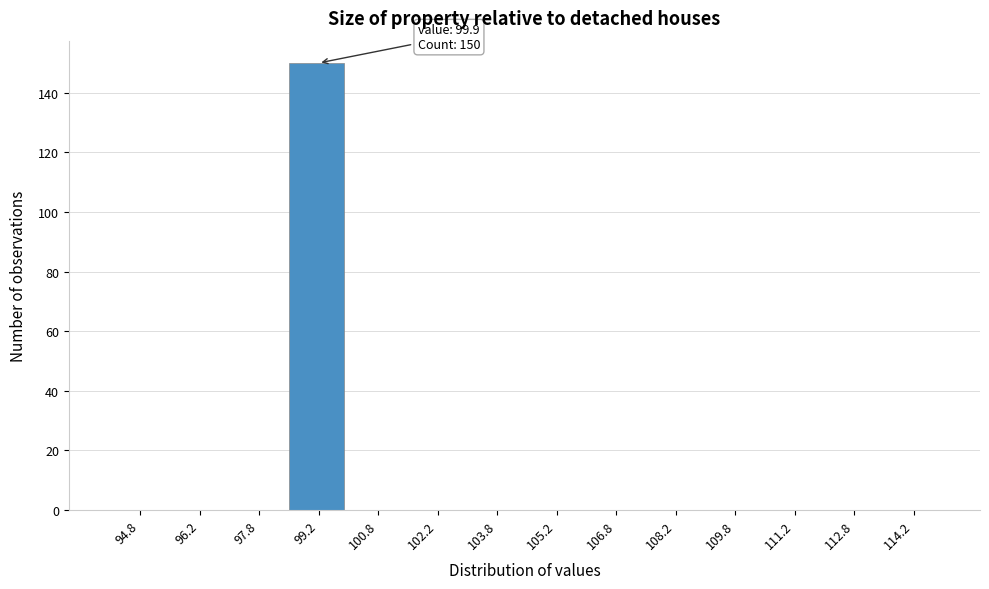

Which range on the x-axis has the tallest bar?

98.5 to 100.0